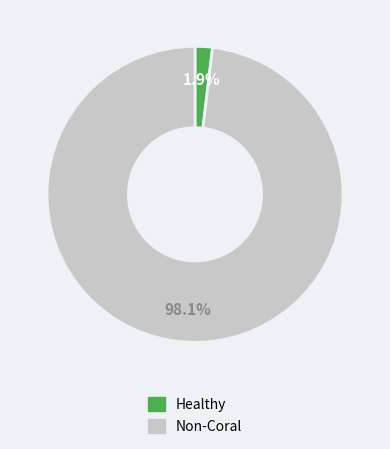

Is there a majority slice in this chart?

Yes